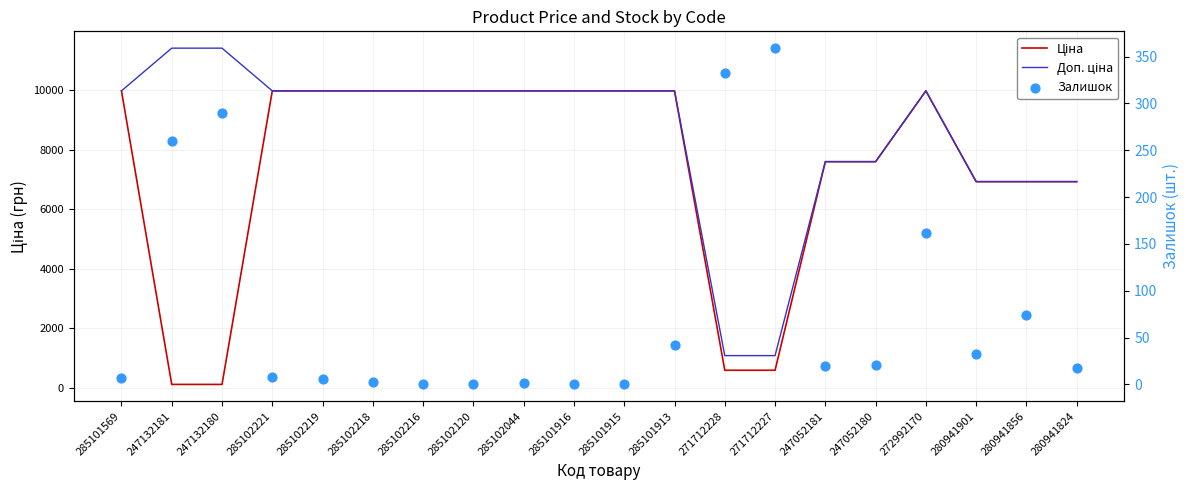

Is the value of Доп. ціна at 285101569 greater than the value of Залишок at 280941901?

Yes